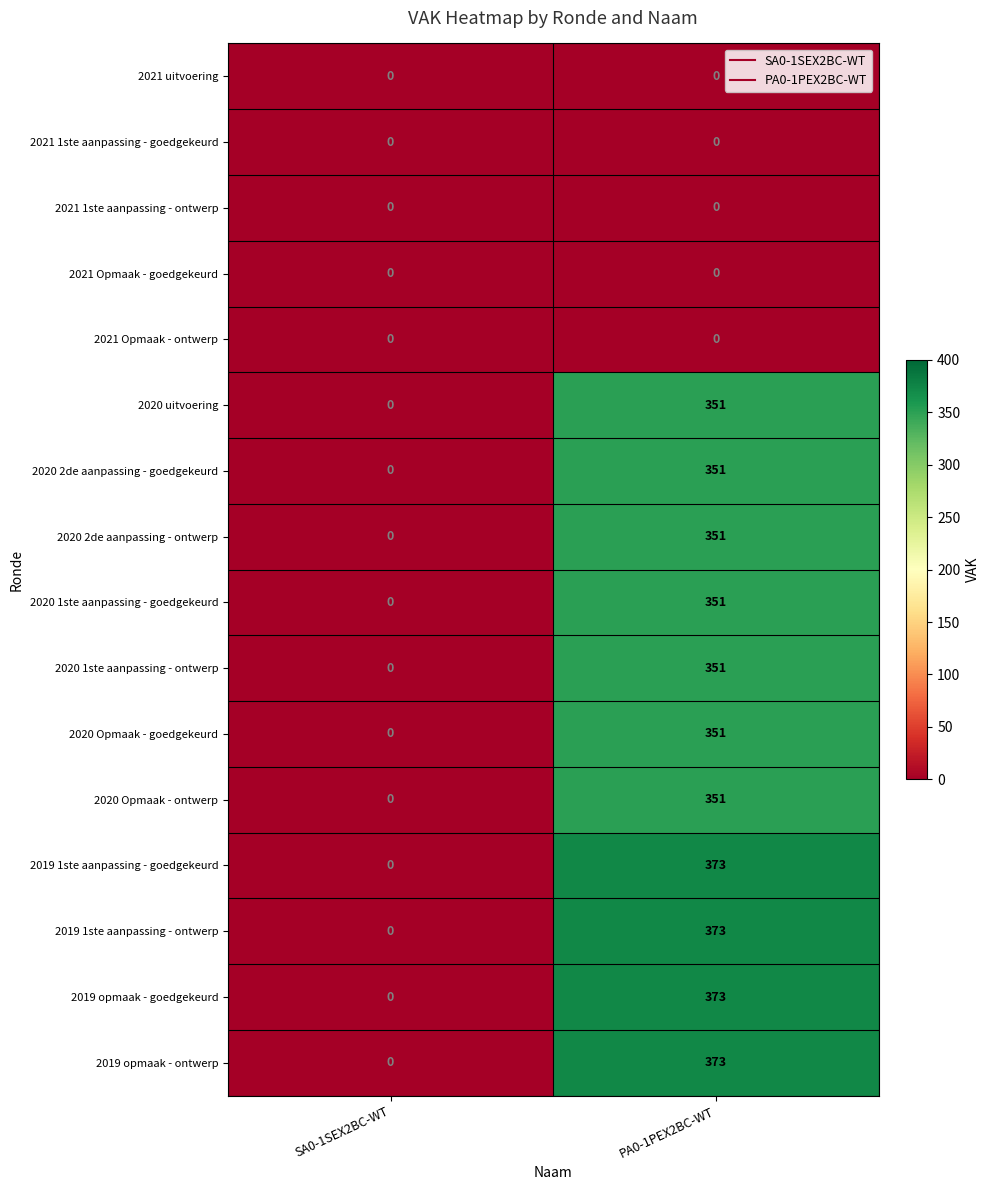

Which category has the highest value in the 2020 uitvoering series?

PA0-1PEX2BC-WT